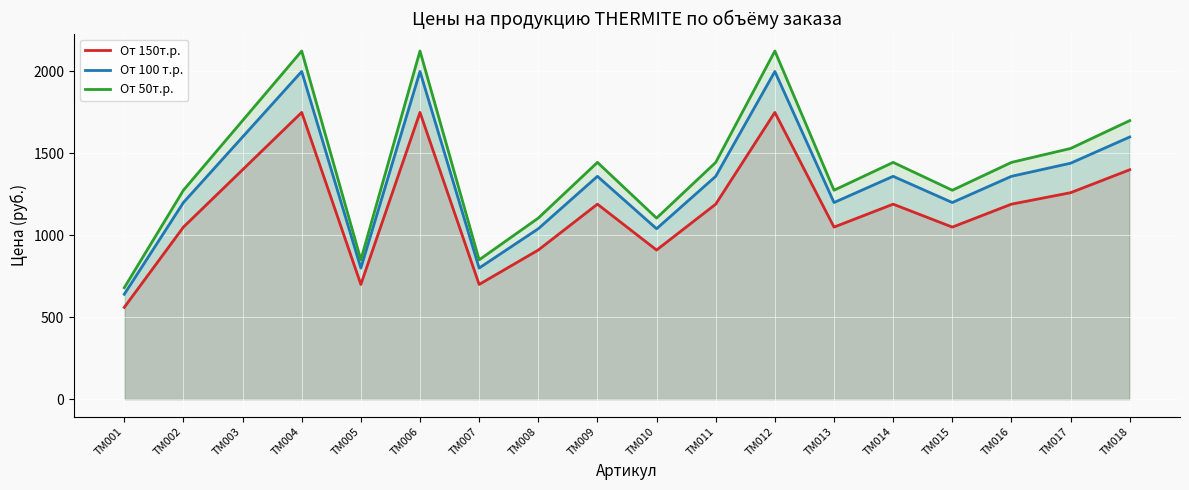

What is the maximum value for От 100 т.р.?

2000